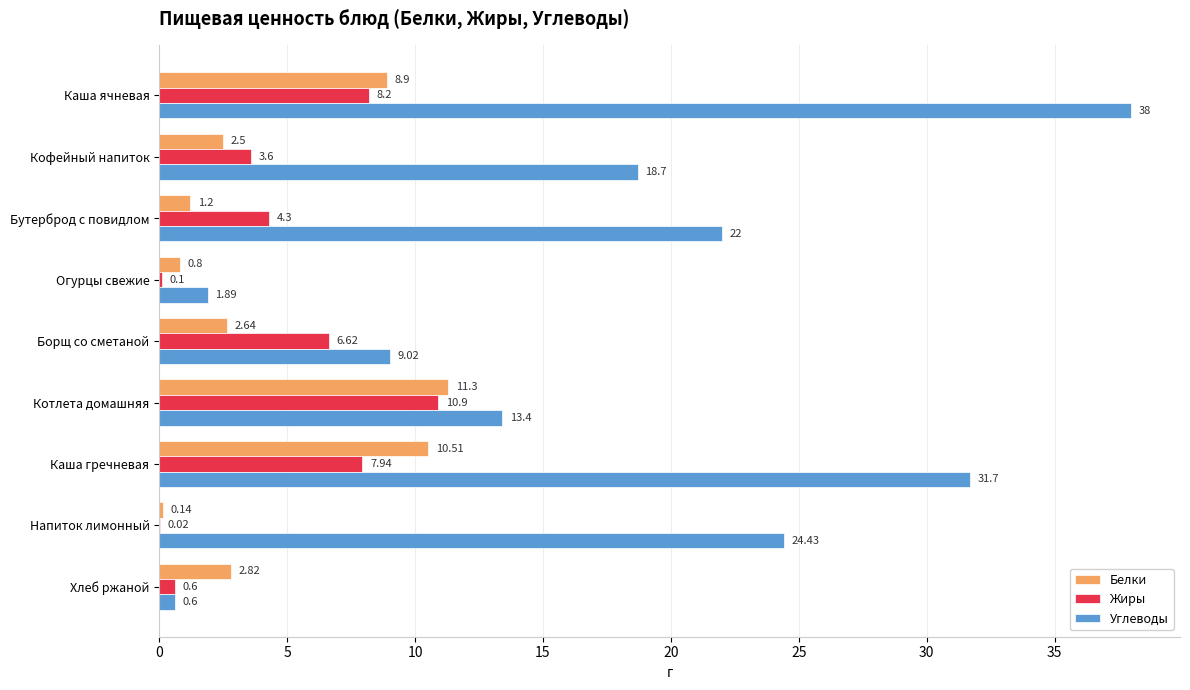

Count the number of data series in this chart.

3